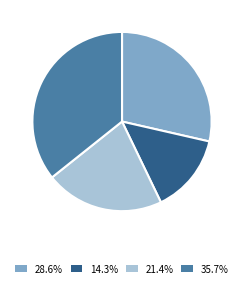

Is there any slice that represents more than half of the pie?

No